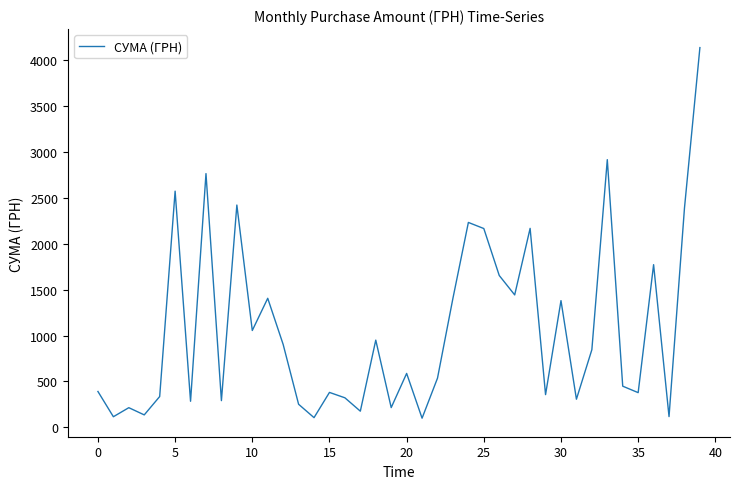

What is the maximum value shown in the chart?

4138.6